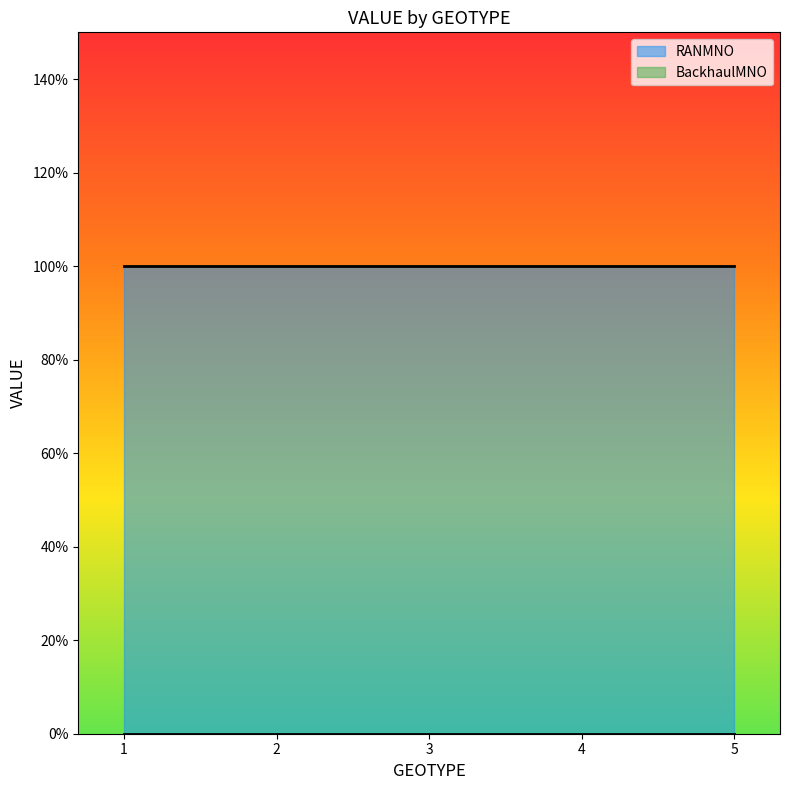

Rank the series at 5 from highest to lowest value.

RANMNO, BackhaulMNO